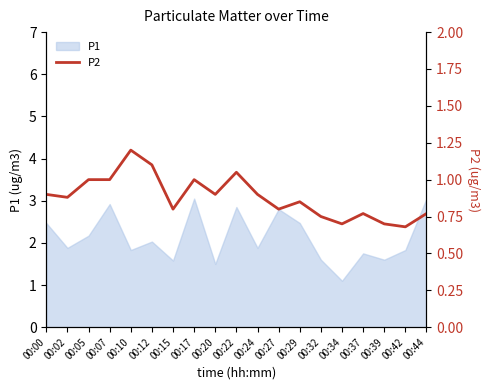

The P1 series shows 1.8 at 00:37. True or false?

True